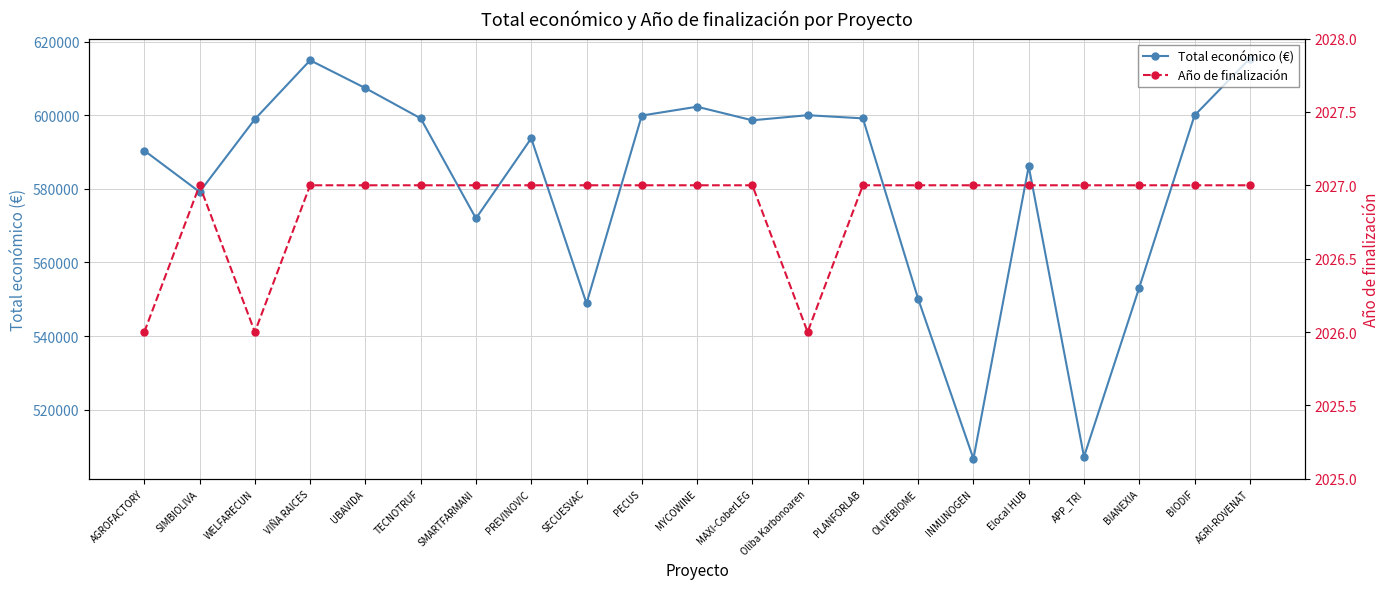

Reading left to right, list all the values displayed in this chart.

Total económico (€): 590382	579152	598909	614907	607342	599131	571965	593715	548889	599898	602295	598609	599992	599134	550111	506703	586120	507255	553196	599927	615375
Año de finalización: 2026	2027	2026	2027	2027	2027	2027	2027	2027	2027	2027	2027	2026	2027	2027	2027	2027	2027	2027	2027	2027